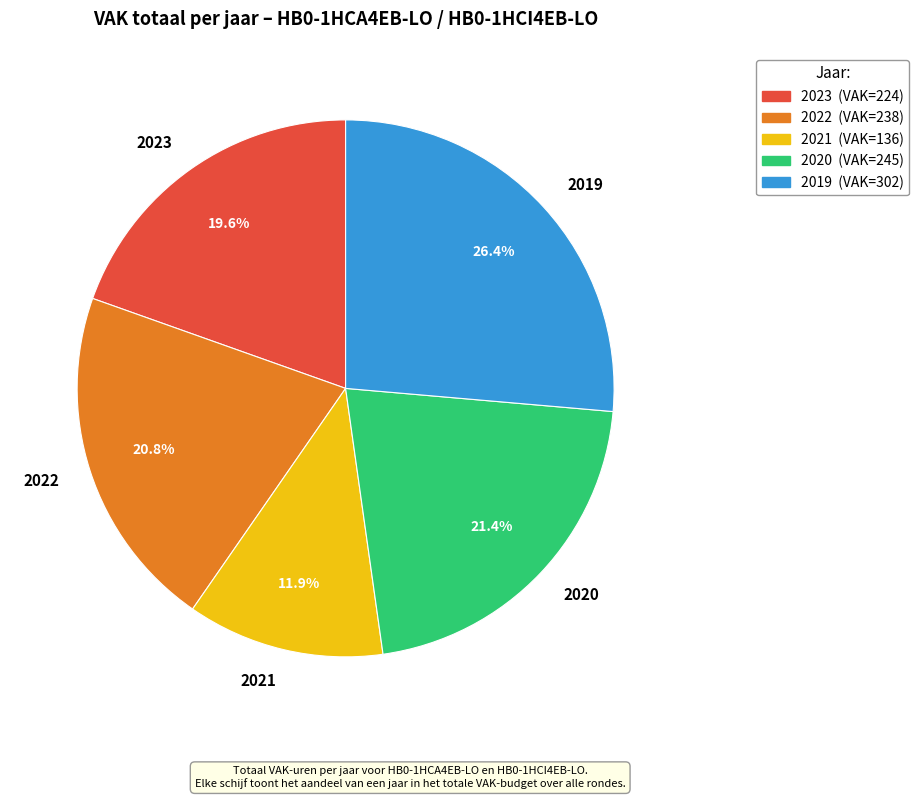

Count the number of slices in the pie.

5